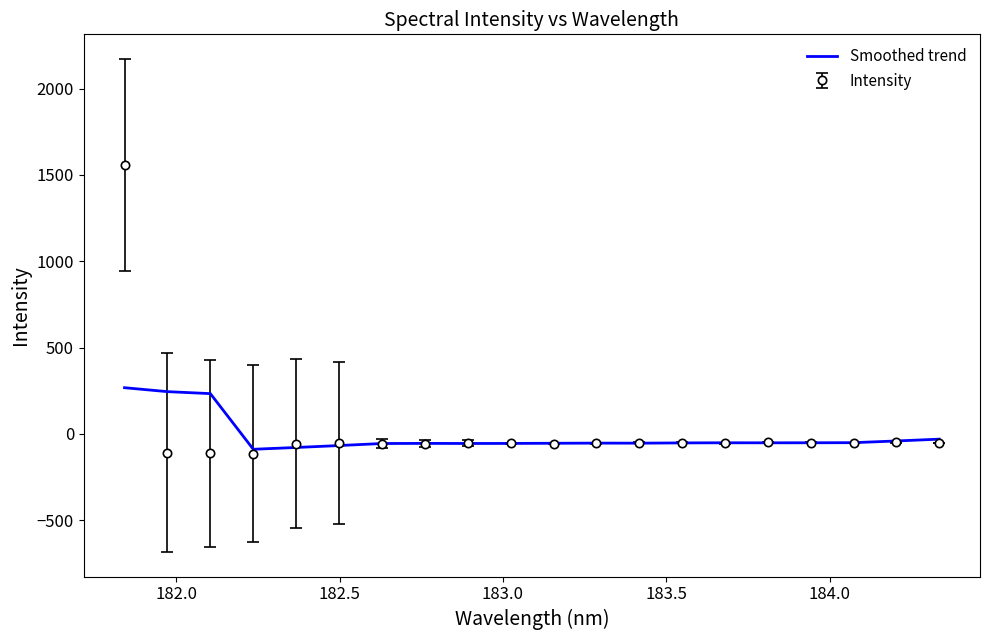

Which series has the largest range (max minus min)?

Intensity